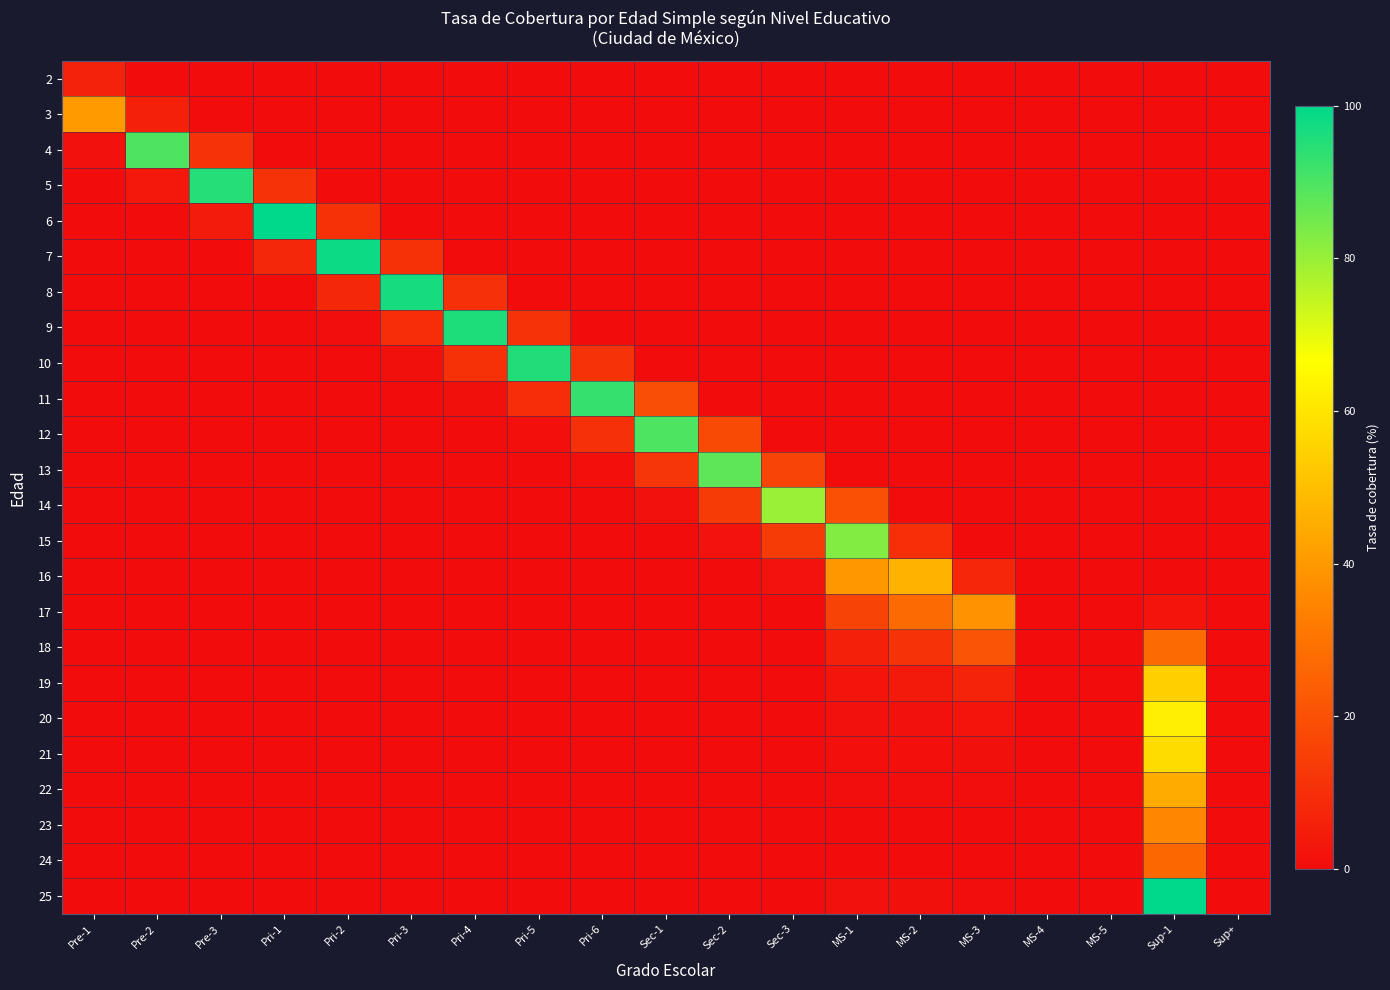

What is the total value across all series at MS-3?

79.0